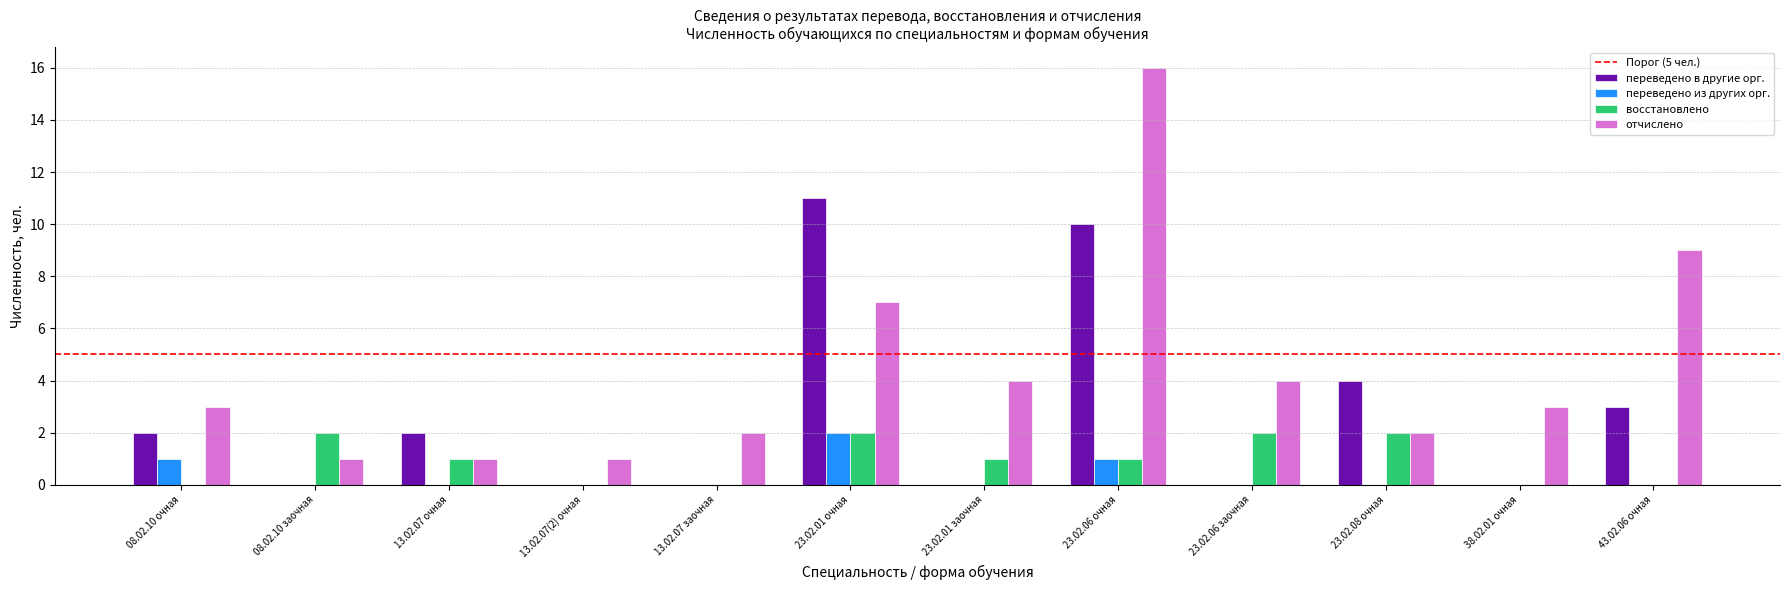

What is the maximum value shown in the chart?

16